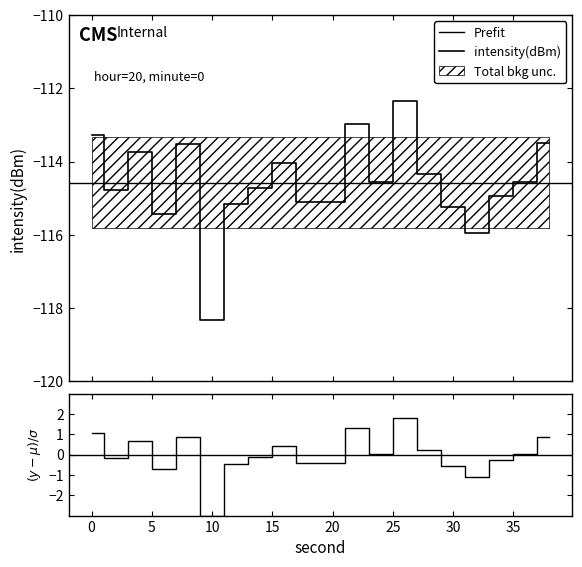

List the labels in order of value, largest first.

26, 22, 0, 38, 8, 4, 16, 28, 24, 36, 14, 2, 34, 20, 18, 12, 30, 6, 32, 10